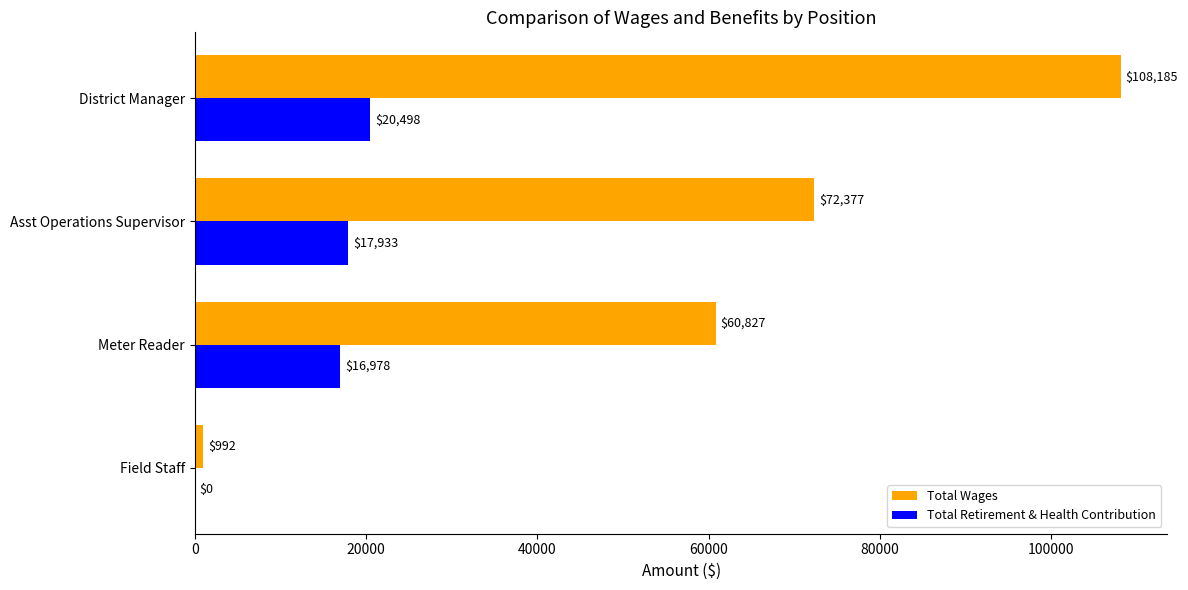

Read the Total Wages value at Field Staff, to the nearest 100.

1000